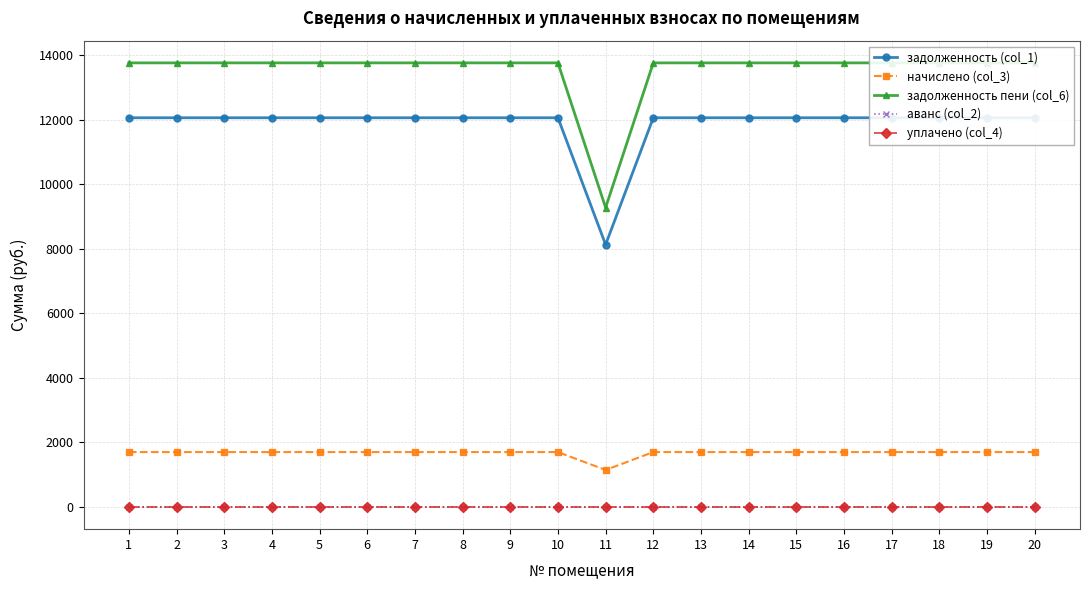

What is the spread (max minus min) of values at 18?

13761.0